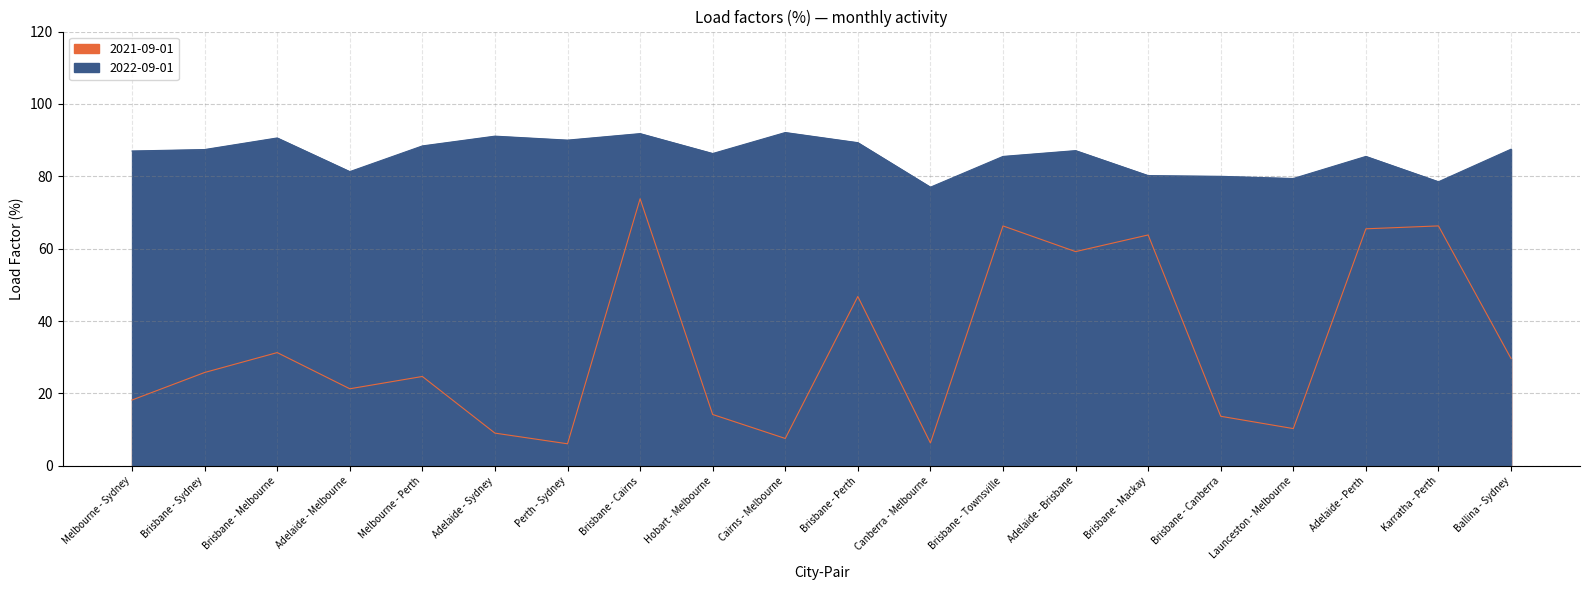

Is the value of 2021-09-01 at Launceston - Melbourne greater than the value of 2022-09-01 at Brisbane - Sydney?

No